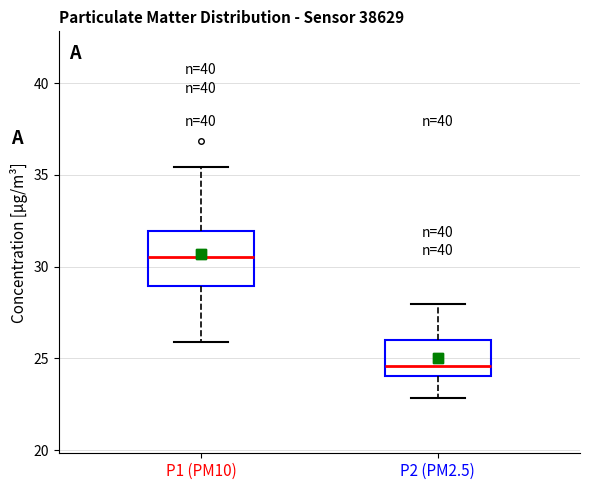

Reading left to right, read every box against the y-axis: the position of its median line, the range the box covers, and the ends of its whiskers. The values are not printed on the chart, so give them approximately, as read against the axis.

P1 (PM10): median 30.5, box 29.0 to 32.0, whiskers 26.0 to 35.5
P2 (PM2.5): median 24.5, box 24.0 to 26.0, whiskers 23.0 to 28.0